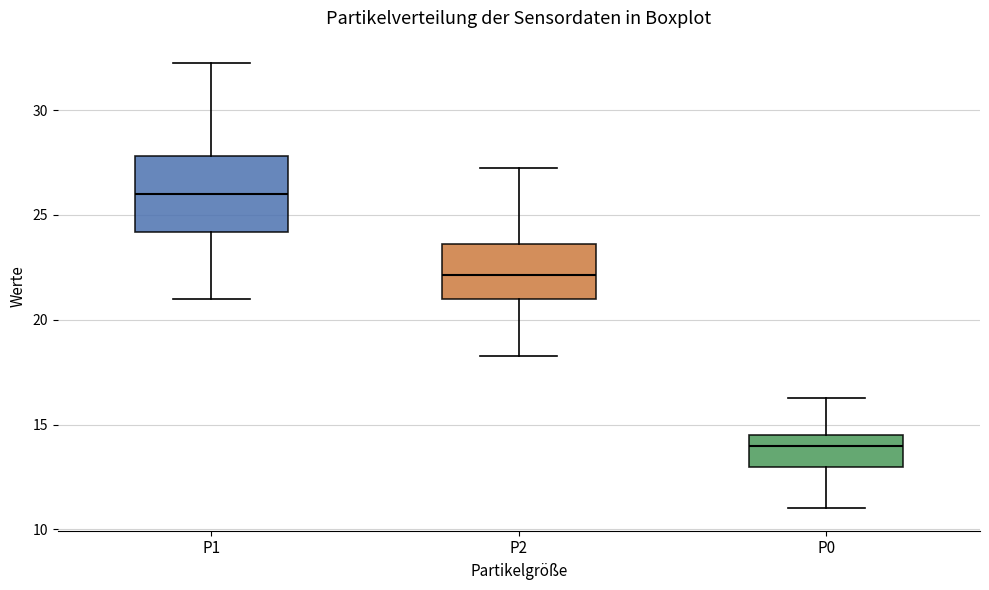

Where does the upper whisker of the box for P0 end on the y-axis? The values are not printed on the chart, so give them approximately, as read against the axis.

16.5